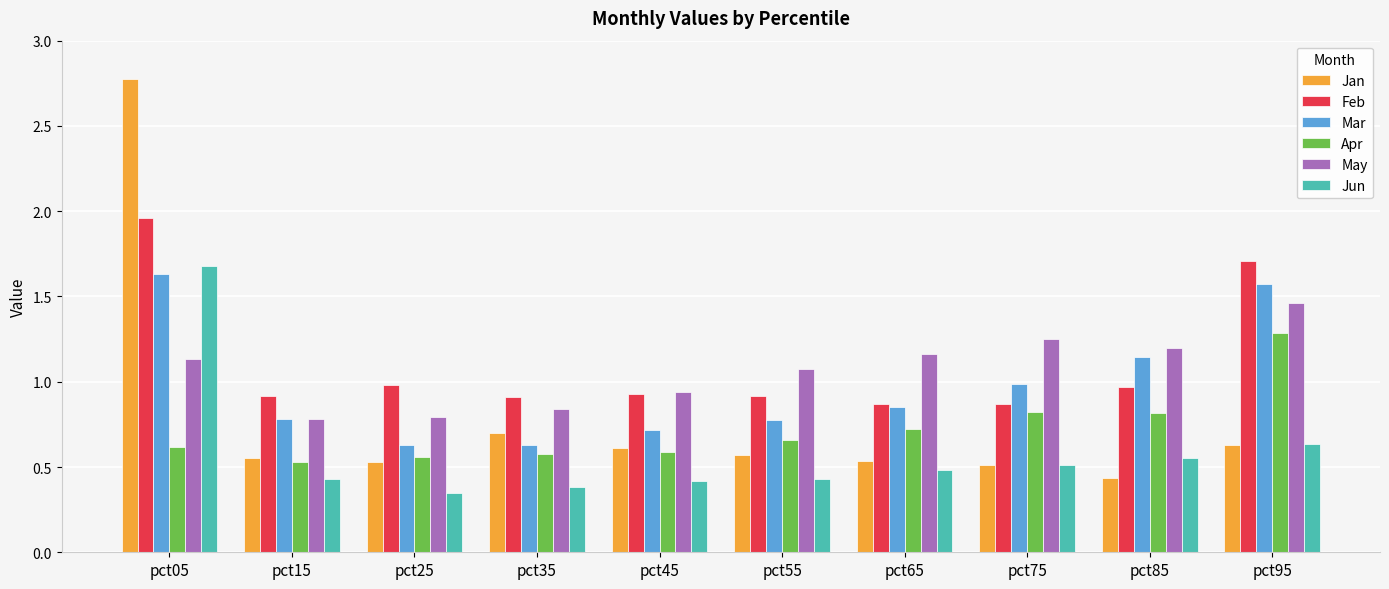

How many groups of bars are there?

10